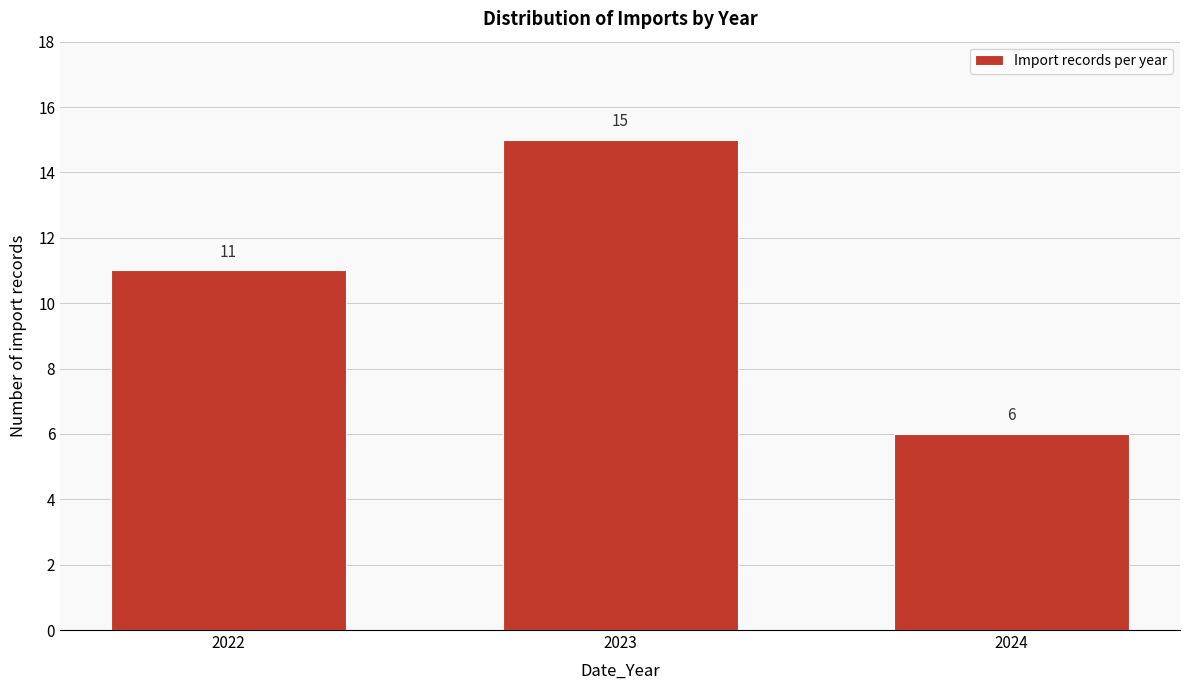

Reading left to right, list all the values displayed in this chart.

11	15	6